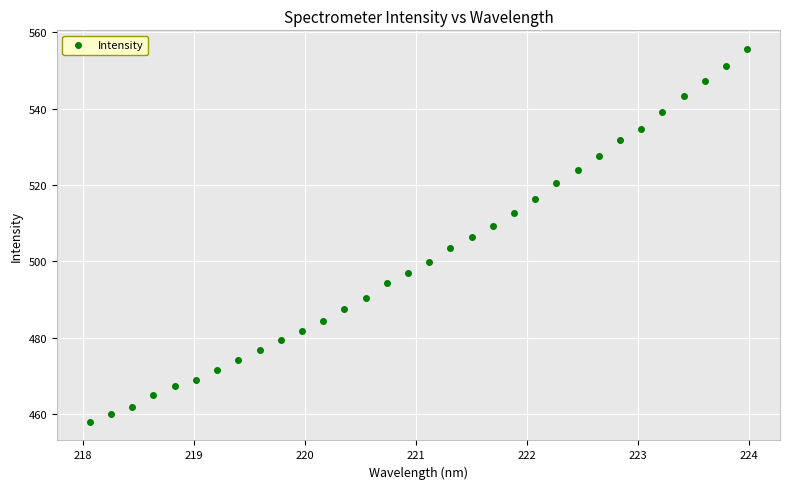

What is the range of Y values (max minus min)?

97.7